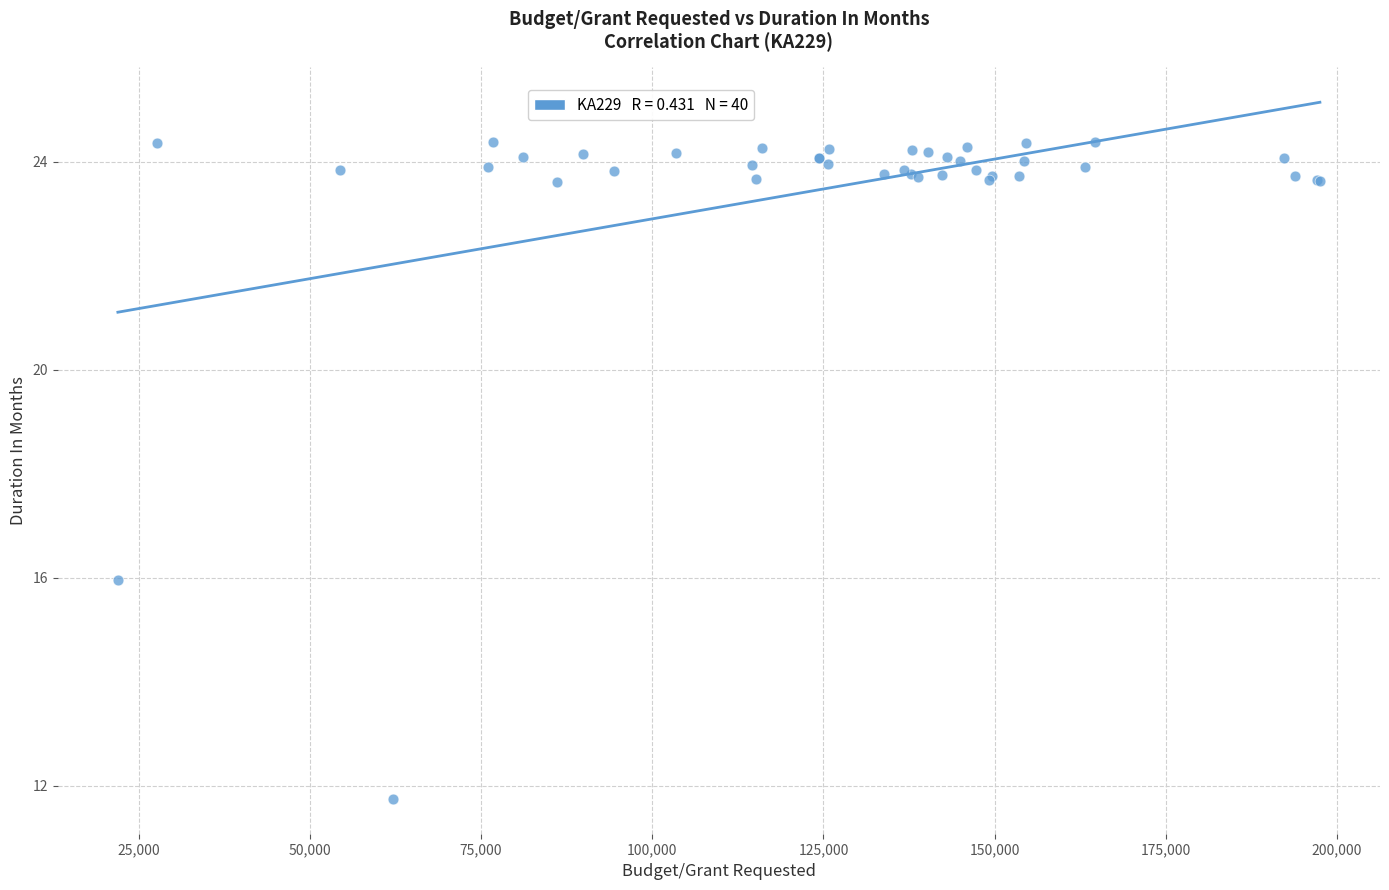

What Y value in the scatter plot is closest to 18?

16.0